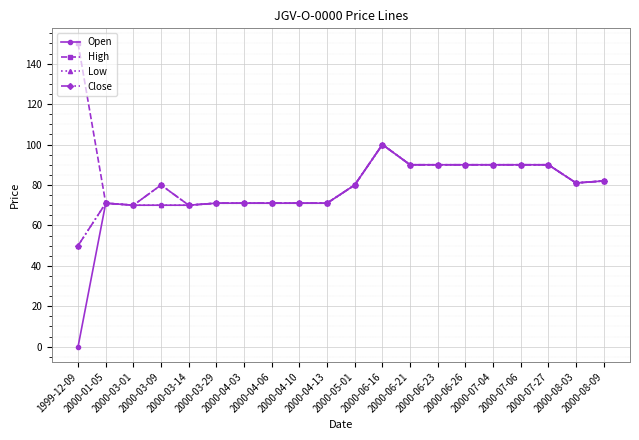

Count the number of categories in the chart.

20